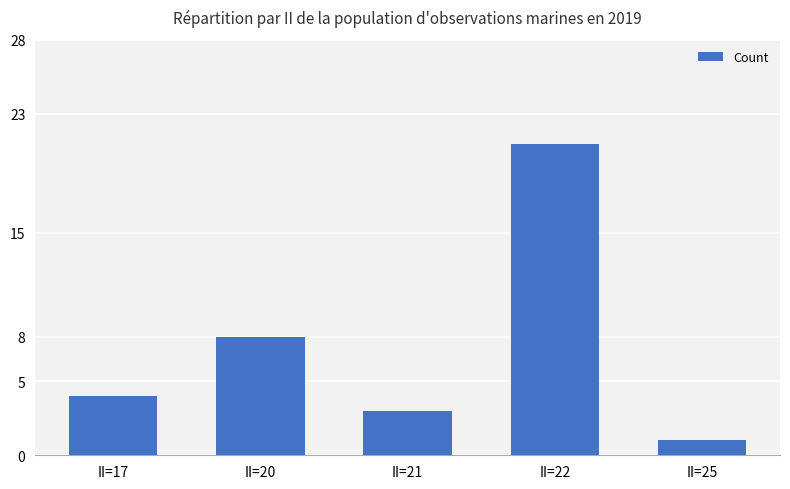

What is the greatest value displayed?

21